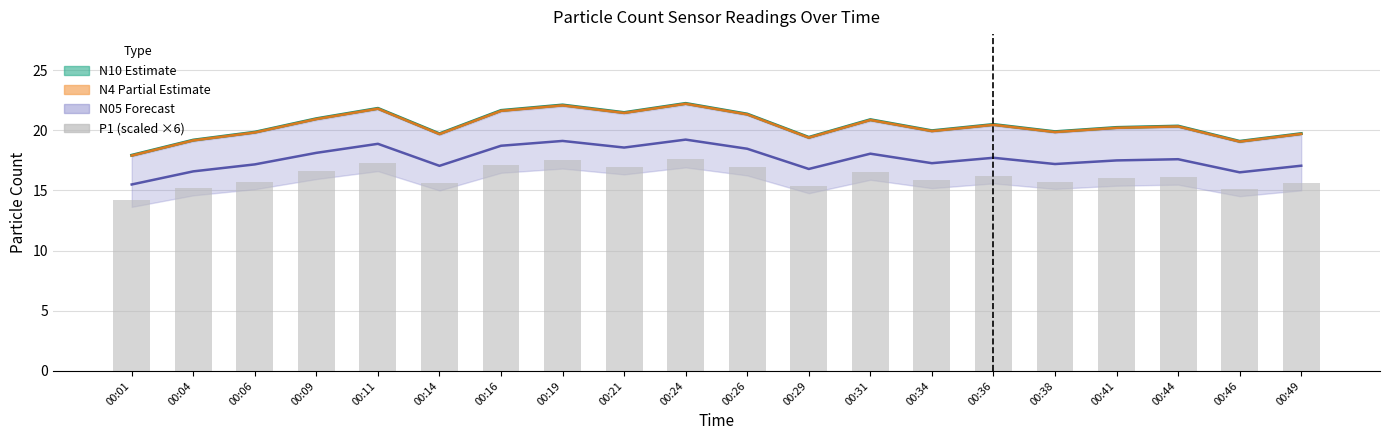

Reading right to left, transcribe all the data shown in this chart.

N10 mid: 00:49=19.7	00:46=19.1	00:44=20.4	00:41=20.2	00:38=19.9	00:36=20.5	00:34=20.0	00:31=20.9	00:29=19.4	00:26=21.4	00:24=22.2	00:21=21.5	00:19=22.1	00:16=21.7	00:14=19.7	00:11=21.8	00:09=21.0	00:06=19.9	00:04=19.2	00:01=17.9
N4 mid: 00:49=19.7	00:46=19.1	00:44=20.3	00:41=20.2	00:38=19.9	00:36=20.5	00:34=19.9	00:31=20.9	00:29=19.4	00:26=21.3	00:24=22.2	00:21=21.5	00:19=22.1	00:16=21.6	00:14=19.7	00:11=21.8	00:09=20.9	00:06=19.8	00:04=19.2	00:01=17.9
N05 mid: 00:49=17.1	00:46=16.5	00:44=17.6	00:41=17.5	00:38=17.2	00:36=17.7	00:34=17.3	00:31=18.1	00:29=16.8	00:26=18.5	00:24=19.2	00:21=18.6	00:19=19.1	00:16=18.7	00:14=17.1	00:11=18.9	00:09=18.1	00:06=17.2	00:04=16.6	00:01=15.5
P1 (scaled): 00:49=15.6	00:46=15.1	00:44=16.1	00:41=16.0	00:38=15.7	00:36=16.2	00:34=15.8	00:31=16.6	00:29=15.4	00:26=16.9	00:24=17.6	00:21=17.0	00:19=17.5	00:16=17.2	00:14=15.6	00:11=17.3	00:09=16.6	00:06=15.7	00:04=15.2	00:01=14.2